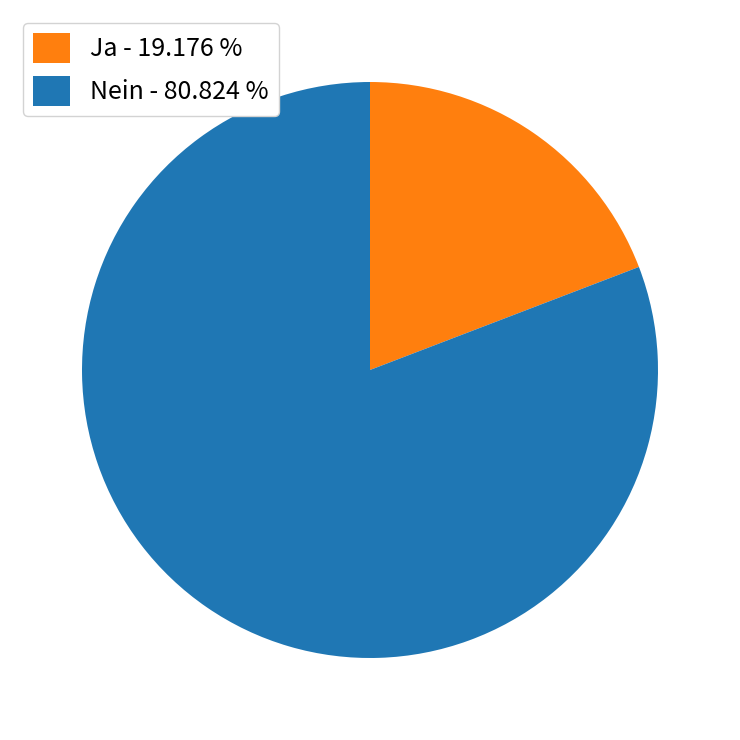

Do Nein - 80.824 % and Ja - 19.176 % together represent more than half of the pie?

Yes